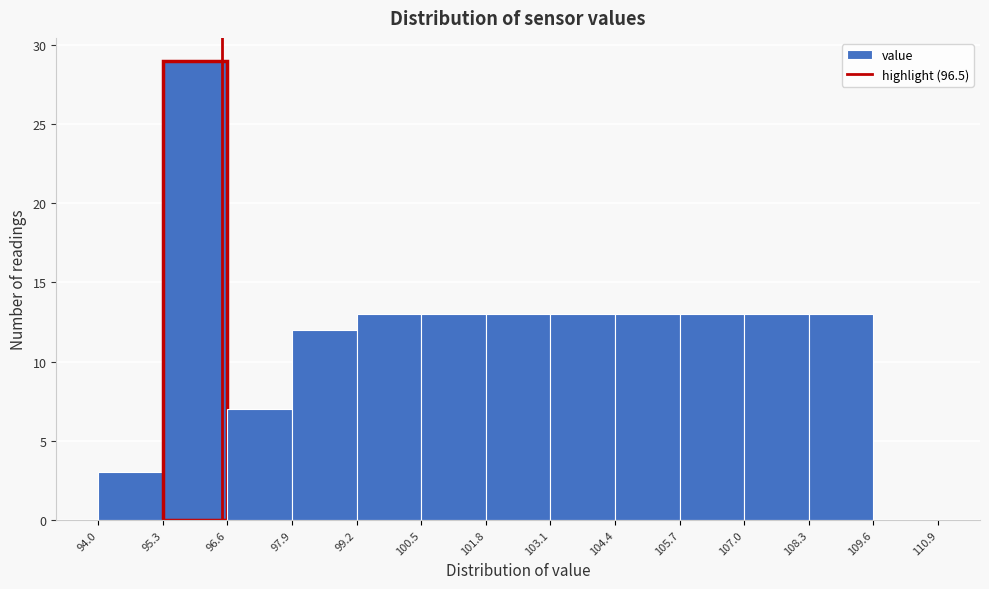

How tall is the bar that spans 103.1 to 104.4 on the x-axis? The values are not printed on the chart, so give them approximately, as read against the axis.

13